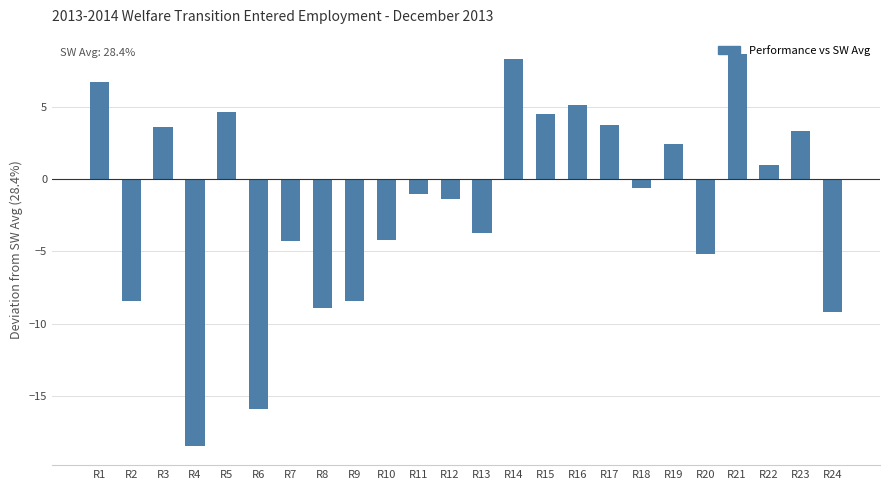

What is the average value?

-1.6